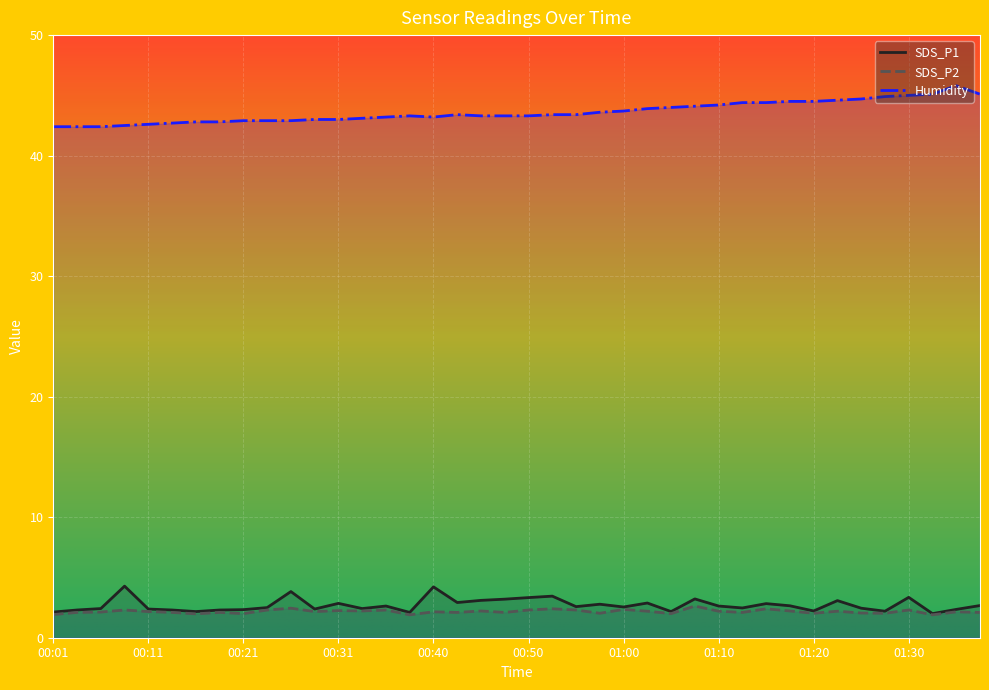

Which series has the largest range (max minus min)?

Humidity